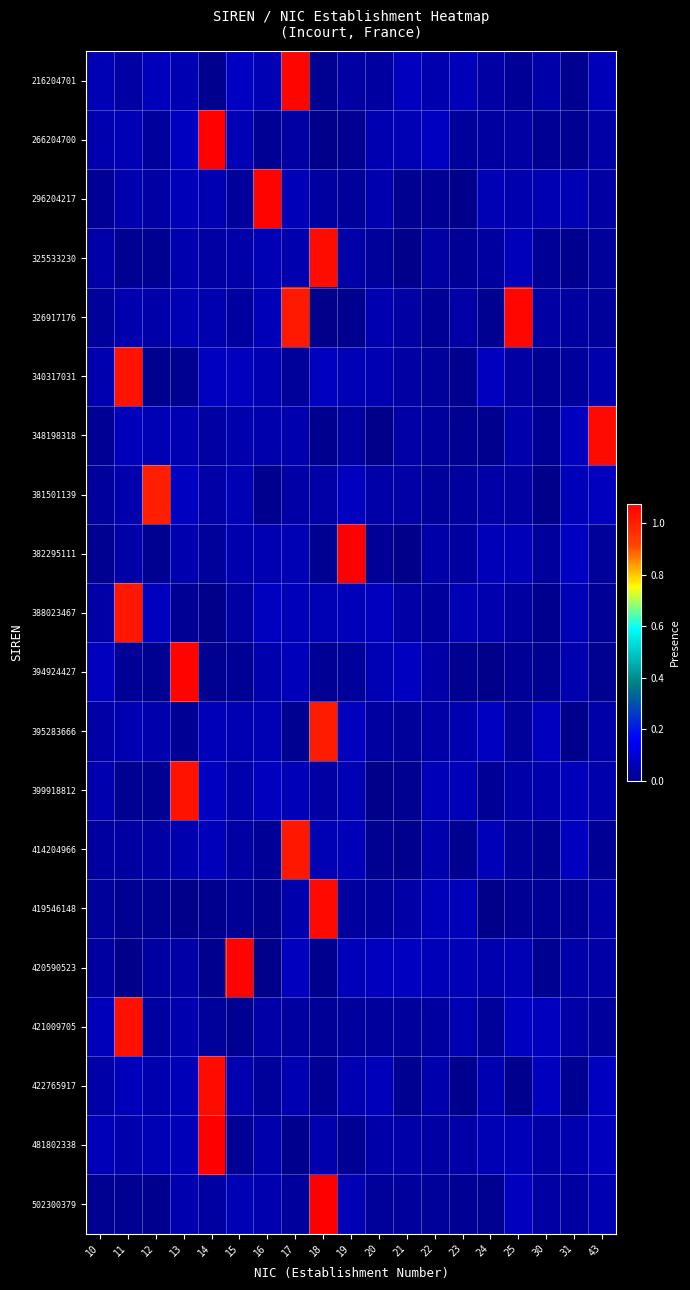

Reading left to right, extract all data points from this chart.

216204701: 10=0.1	11=0.0	12=0.1	13=0.1	14=0.0	15=0.1	16=0.1	17=1.1	18=0.0	19=0.0	20=0.0	21=0.1	22=0.1	23=0.1	24=0.0	25=0.0	30=0.0	31=0.0	43=0.1
266204700: 10=0.1	11=0.1	12=0.0	13=0.1	14=1.1	15=0.1	16=0.0	17=0.0	18=0.0	19=0.0	20=0.1	21=0.1	22=0.1	23=0.0	24=0.0	25=0.0	30=0.0	31=0.0	43=0.0
296204217: 10=0.0	11=0.1	12=0.0	13=0.1	14=0.1	15=0.0	16=1.1	17=0.1	18=0.0	19=0.0	20=0.1	21=0.0	22=0.0	23=0.0	24=0.1	25=0.1	30=0.1	31=0.1	43=0.0
325533230: 10=0.0	11=0.0	12=0.0	13=0.1	14=0.0	15=0.0	16=0.1	17=0.1	18=1.0	19=0.0	20=0.0	21=0.0	22=0.0	23=0.0	24=0.0	25=0.1	30=0.0	31=0.0	43=0.0
326917176: 10=0.0	11=0.1	12=0.0	13=0.1	14=0.1	15=0.0	16=0.1	17=1.0	18=0.0	19=0.0	20=0.1	21=0.0	22=0.0	23=0.0	24=0.0	25=1.1	30=0.0	31=0.0	43=0.0
340317031: 10=0.1	11=1.0	12=0.0	13=0.0	14=0.1	15=0.1	16=0.1	17=0.0	18=0.1	19=0.1	20=0.1	21=0.0	22=0.0	23=0.0	24=0.1	25=0.0	30=0.0	31=0.0	43=0.0
348198318: 10=0.0	11=0.1	12=0.1	13=0.1	14=0.0	15=0.1	16=0.0	17=0.1	18=0.0	19=0.0	20=0.0	21=0.0	22=0.0	23=0.0	24=0.0	25=0.0	30=0.0	31=0.1	43=1.0
381501139: 10=0.0	11=0.0	12=1.0	13=0.1	14=0.0	15=0.1	16=0.0	17=0.0	18=0.0	19=0.1	20=0.0	21=0.0	22=0.0	23=0.0	24=0.0	25=0.0	30=0.0	31=0.1	43=0.1
382295111: 10=0.0	11=0.0	12=0.0	13=0.1	14=0.0	15=0.1	16=0.1	17=0.1	18=0.0	19=1.1	20=0.0	21=0.0	22=0.0	23=0.0	24=0.1	25=0.1	30=0.0	31=0.1	43=0.0
388023467: 10=0.0	11=1.0	12=0.1	13=0.0	14=0.0	15=0.0	16=0.1	17=0.1	18=0.1	19=0.1	20=0.1	21=0.0	22=0.0	23=0.1	24=0.1	25=0.0	30=0.0	31=0.1	43=0.0
394924427: 10=0.1	11=0.0	12=0.0	13=1.1	14=0.0	15=0.0	16=0.0	17=0.1	18=0.0	19=0.0	20=0.1	21=0.1	22=0.0	23=0.0	24=0.0	25=0.0	30=0.0	31=0.1	43=0.0
395283666: 10=0.0	11=0.1	12=0.0	13=0.0	14=0.1	15=0.1	16=0.1	17=0.0	18=1.0	19=0.1	20=0.0	21=0.0	22=0.0	23=0.1	24=0.1	25=0.0	30=0.1	31=0.0	43=0.0
399918812: 10=0.1	11=0.0	12=0.0	13=1.0	14=0.1	15=0.0	16=0.1	17=0.1	18=0.0	19=0.1	20=0.0	21=0.0	22=0.1	23=0.1	24=0.0	25=0.0	30=0.0	31=0.1	43=0.0
414204966: 10=0.0	11=0.0	12=0.0	13=0.1	14=0.1	15=0.0	16=0.0	17=1.0	18=0.1	19=0.1	20=0.0	21=0.0	22=0.0	23=0.0	24=0.1	25=0.0	30=0.0	31=0.1	43=0.0
419546148: 10=0.0	11=0.0	12=0.0	13=0.0	14=0.0	15=0.0	16=0.0	17=0.0	18=1.1	19=0.0	20=0.0	21=0.0	22=0.1	23=0.1	24=0.0	25=0.0	30=0.0	31=0.0	43=0.0
420590523: 10=0.0	11=0.0	12=0.0	13=0.0	14=0.0	15=1.1	16=0.0	17=0.1	18=0.0	19=0.1	20=0.1	21=0.1	22=0.1	23=0.1	24=0.1	25=0.1	30=0.0	31=0.0	43=0.0
421009705: 10=0.1	11=1.0	12=0.0	13=0.1	14=0.0	15=0.0	16=0.0	17=0.0	18=0.0	19=0.0	20=0.0	21=0.0	22=0.0	23=0.1	24=0.0	25=0.1	30=0.1	31=0.0	43=0.0
422765917: 10=0.0	11=0.1	12=0.1	13=0.1	14=1.0	15=0.1	16=0.0	17=0.1	18=0.0	19=0.1	20=0.1	21=0.0	22=0.0	23=0.0	24=0.1	25=0.0	30=0.1	31=0.0	43=0.1
481802338: 10=0.1	11=0.0	12=0.1	13=0.1	14=1.1	15=0.0	16=0.0	17=0.0	18=0.0	19=0.0	20=0.0	21=0.0	22=0.0	23=0.0	24=0.1	25=0.1	30=0.0	31=0.0	43=0.1
502300379: 10=0.0	11=0.0	12=0.0	13=0.1	14=0.0	15=0.1	16=0.1	17=0.0	18=1.1	19=0.1	20=0.0	21=0.0	22=0.0	23=0.0	24=0.0	25=0.1	30=0.0	31=0.0	43=0.1